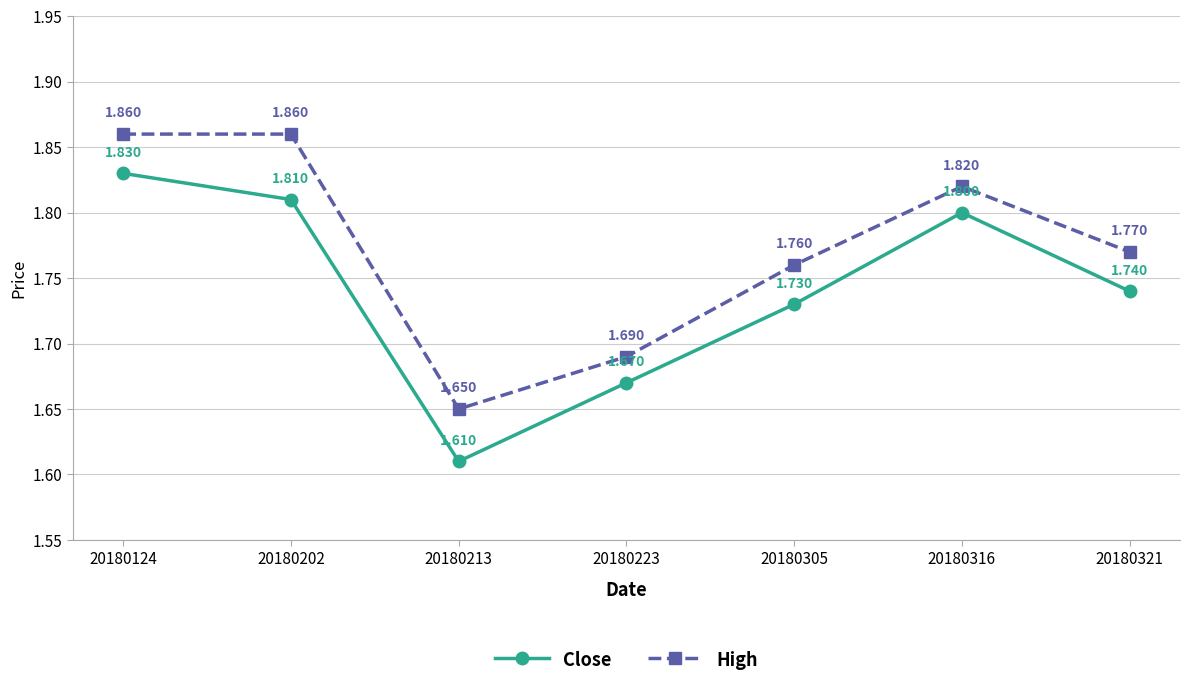

Where is Close nearest to the value 1?

20180213